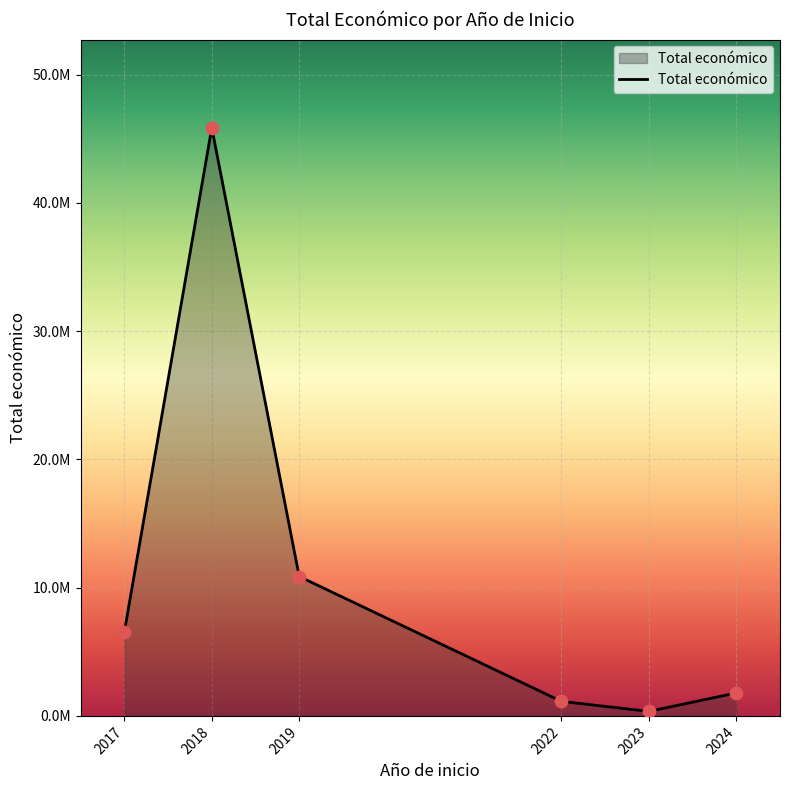

Does the chart have visible grid lines?

Yes